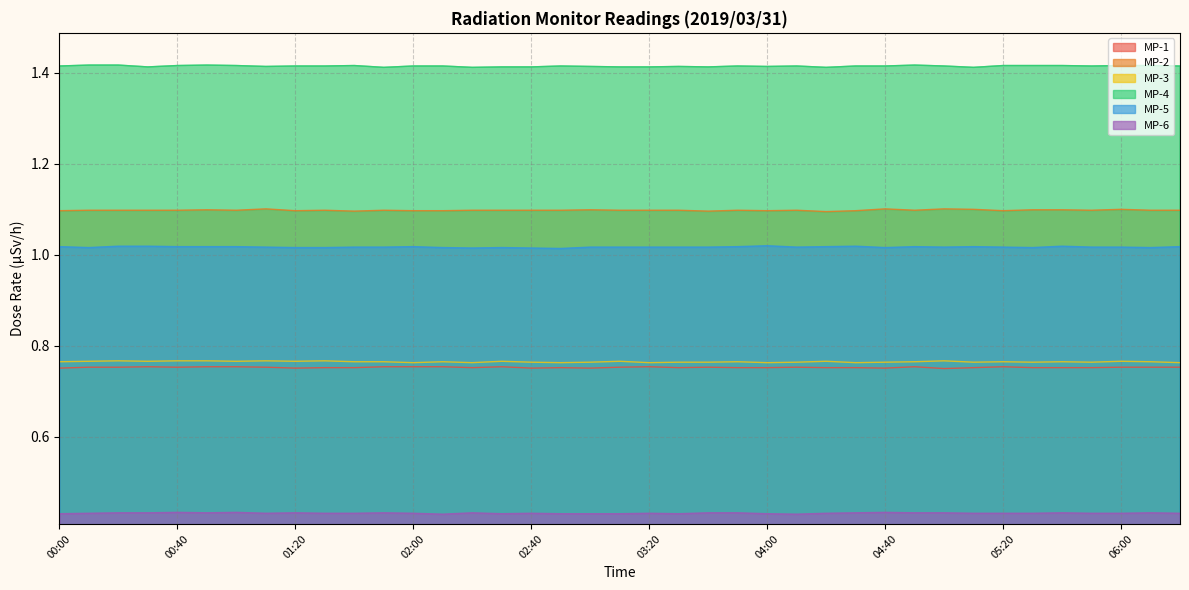

What is the sum of all MP-4 values?

55.2